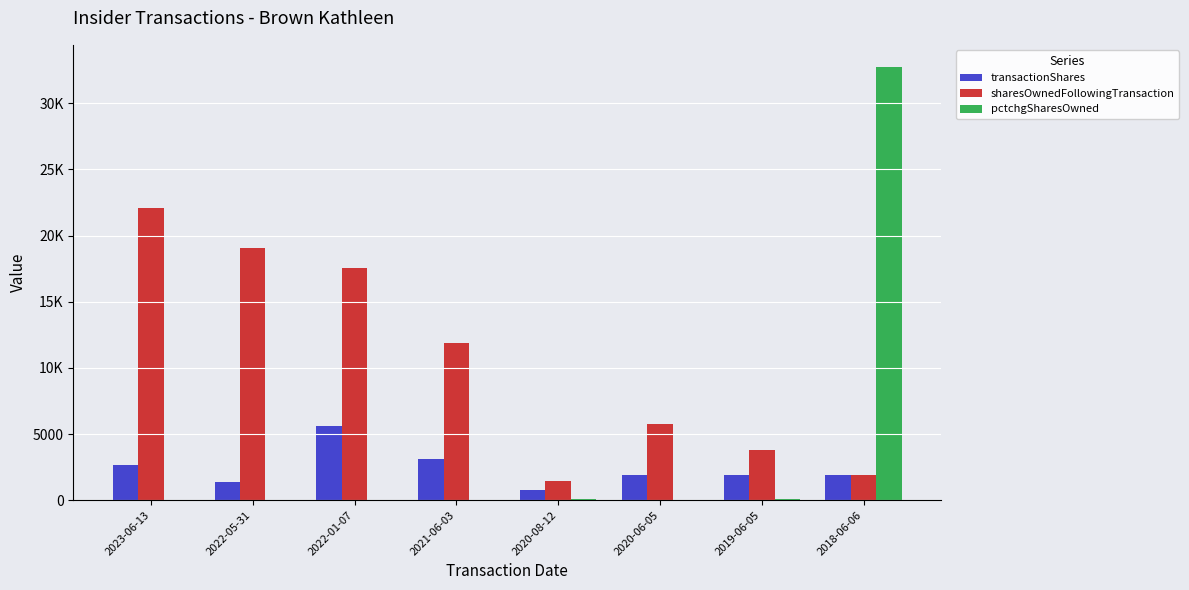

Which series changed the most between 2020-06-05 and 2018-06-06?

pctchgSharesOwned